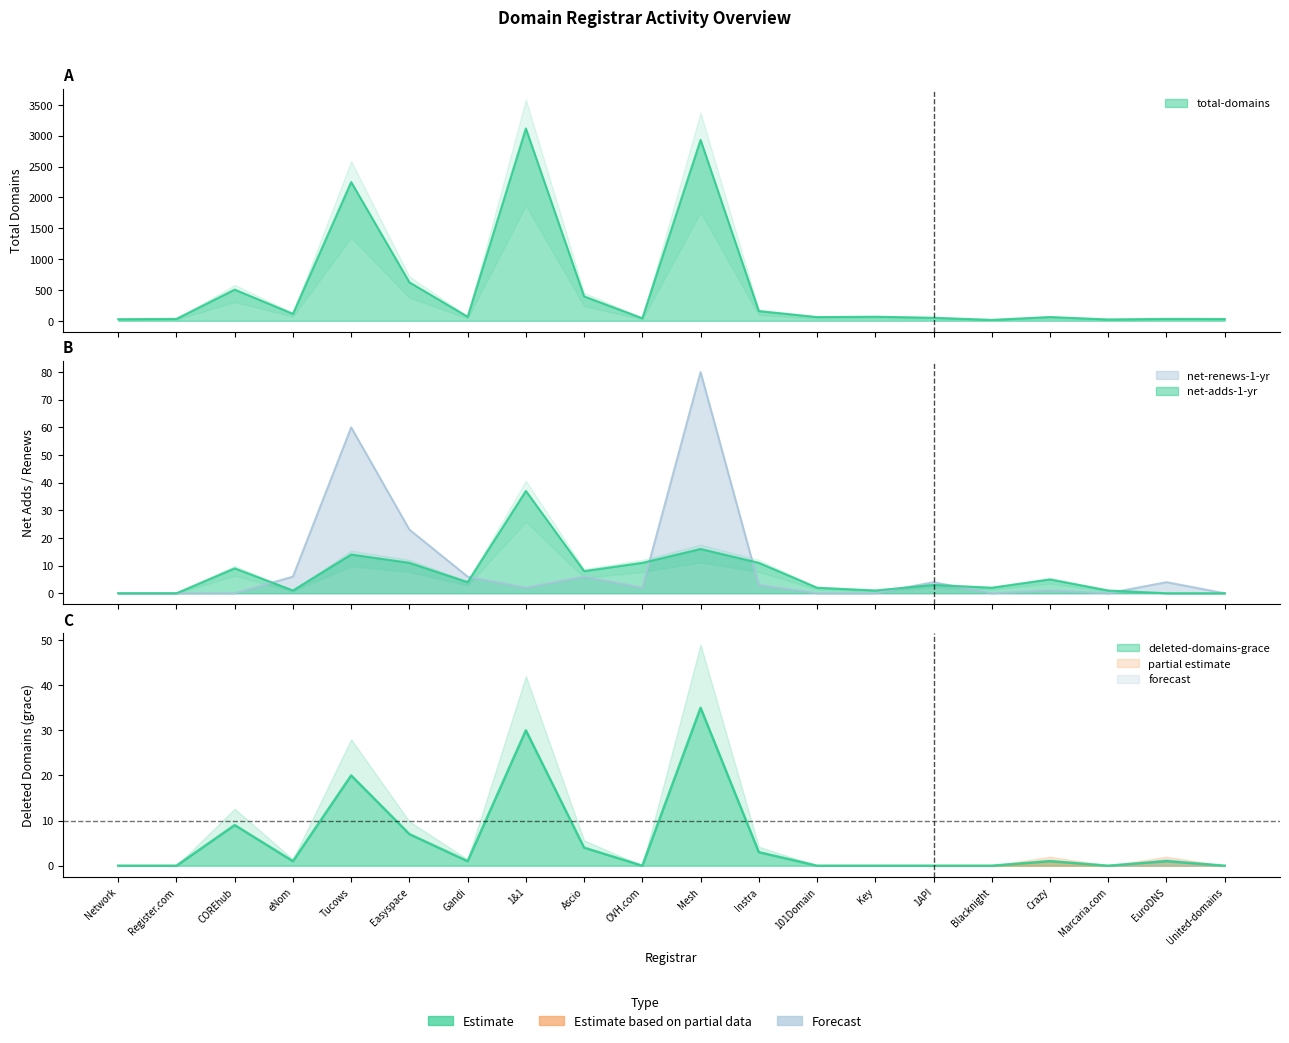

Which series has the largest range (max minus min)?

total-domains